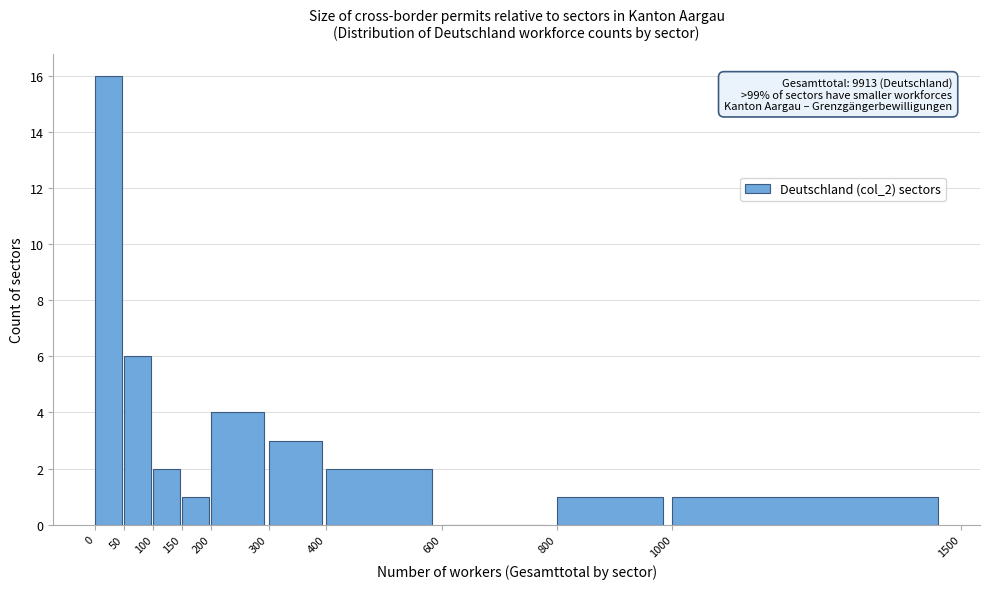

Over which range of the x-axis is the bar tallest?

0 to 50